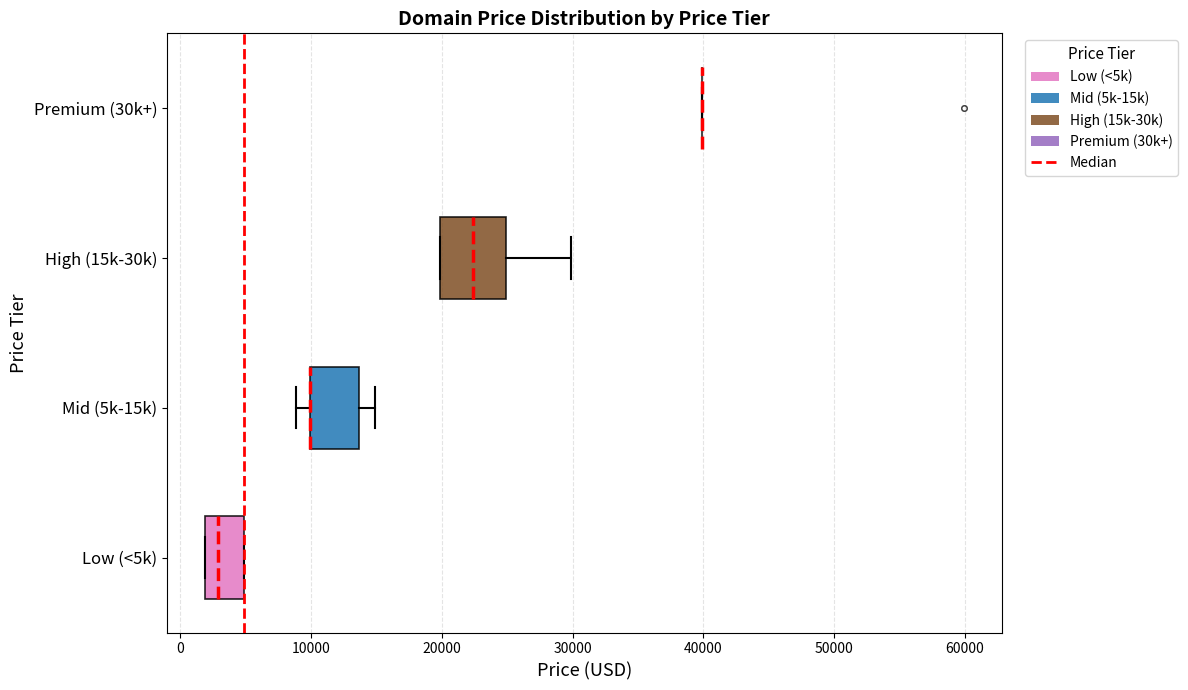

Where is the left edge of the box for Mid (5k-15k) on the x-axis? The values are not printed on the chart, so give them approximately, as read against the axis.

10000